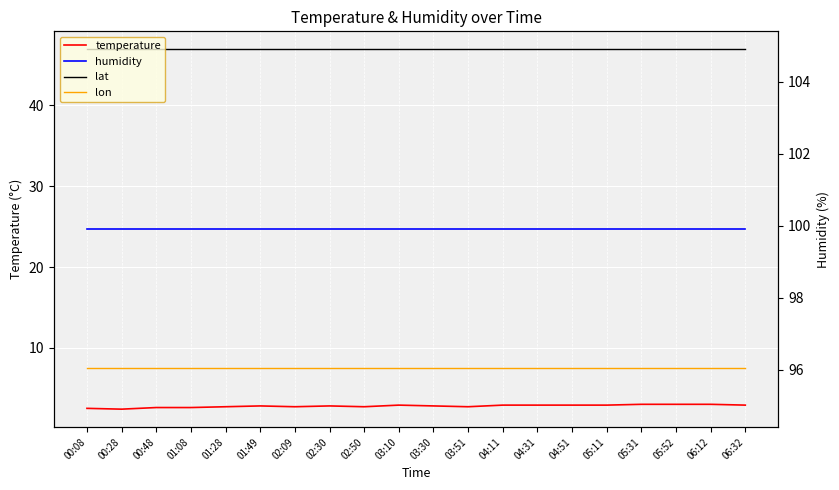

What is the value of the temperature point at the 5th from the left?

2.7